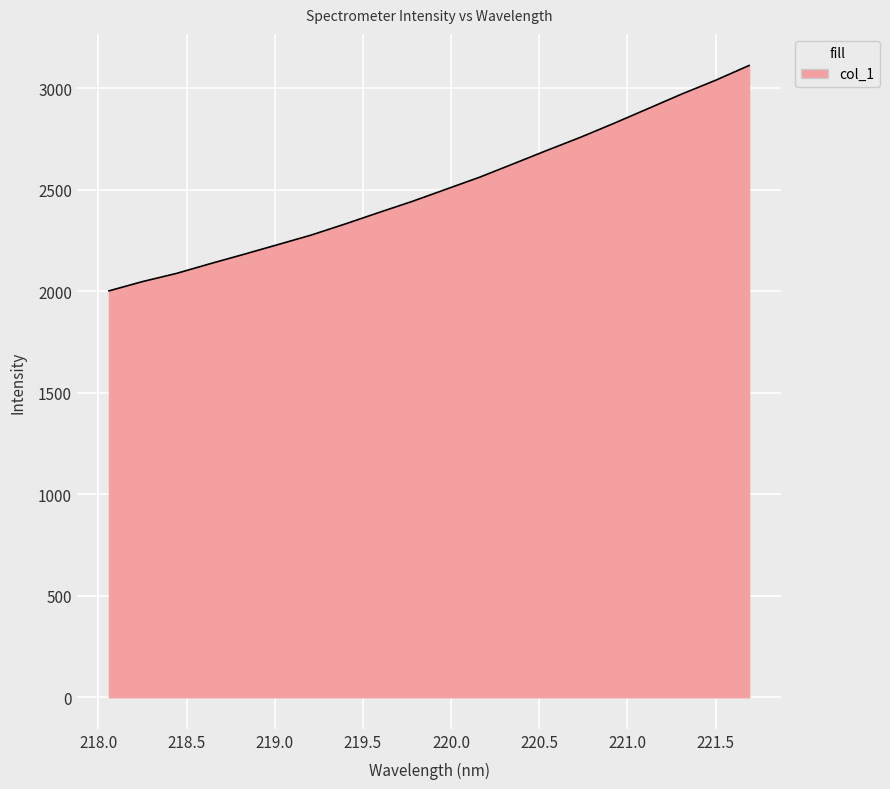

What is the minimum value shown in the chart?

2001.5